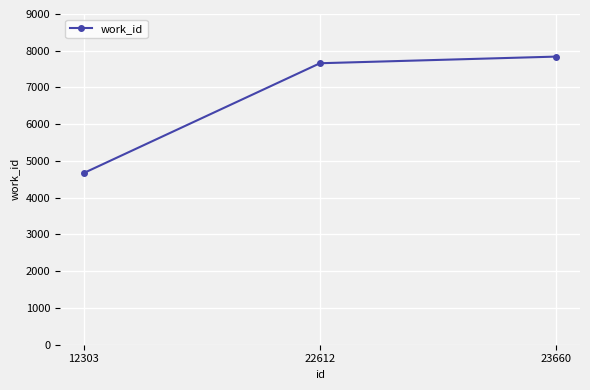

Rank the categories by value from highest to lowest.

23660, 22612, 12303